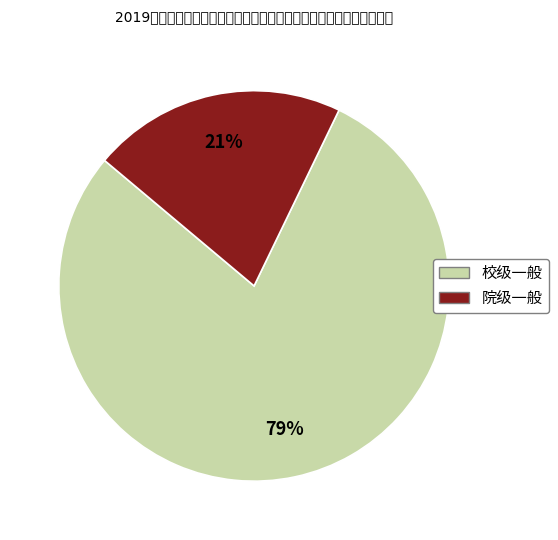

What is the smallest slice in the pie chart?

院级一般